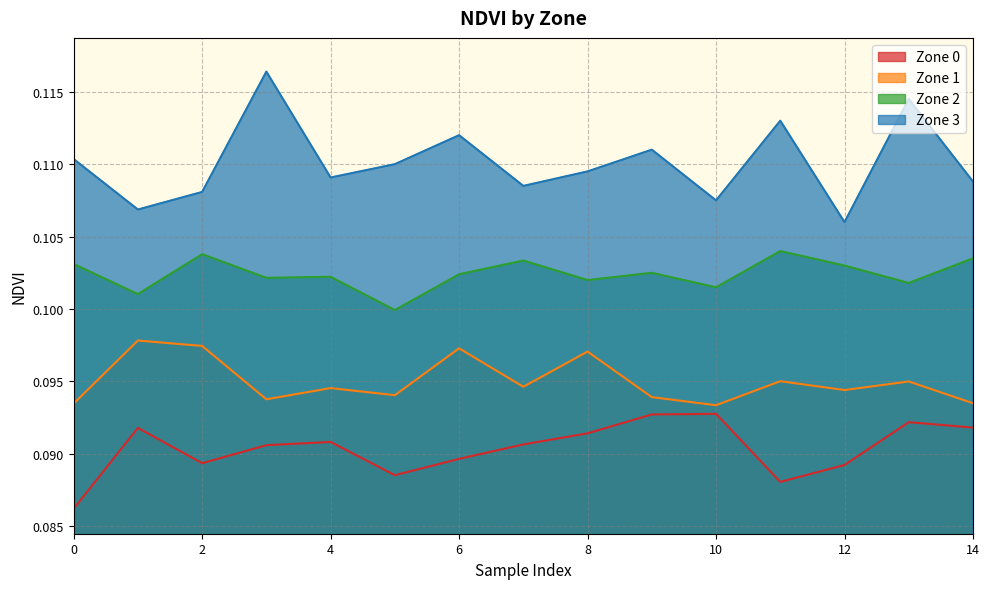

How many interior local peaks does the Zone 3 series have?

5